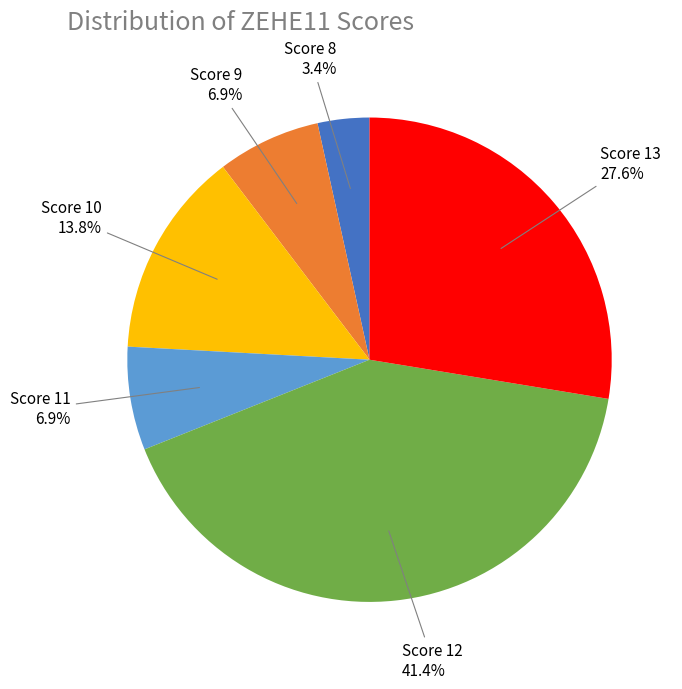

Does any single category account for the majority?

No